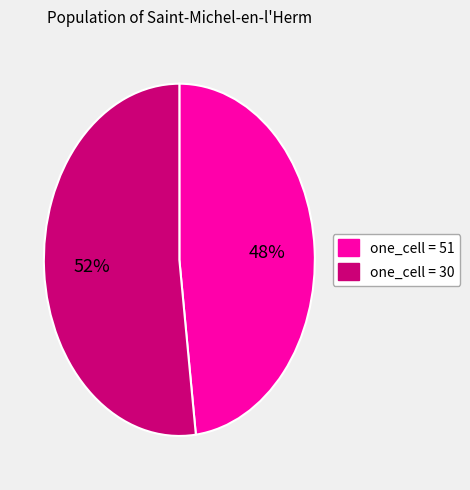

Is there a majority slice in this chart?

Yes